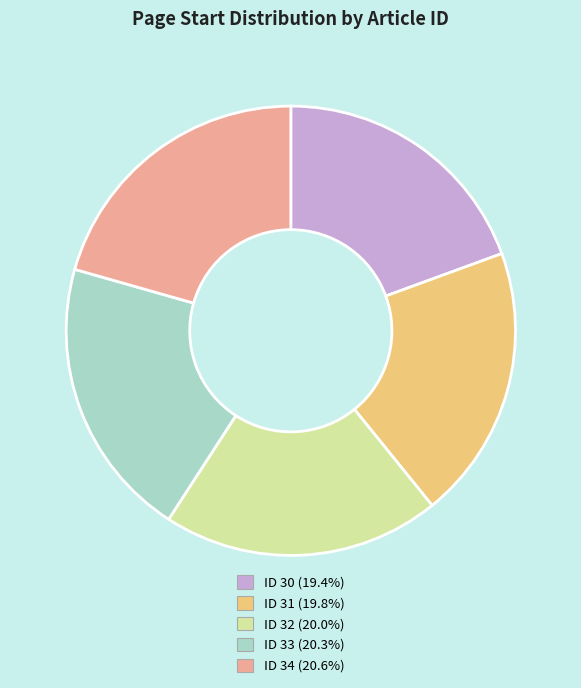

How many segments does this pie chart have?

5